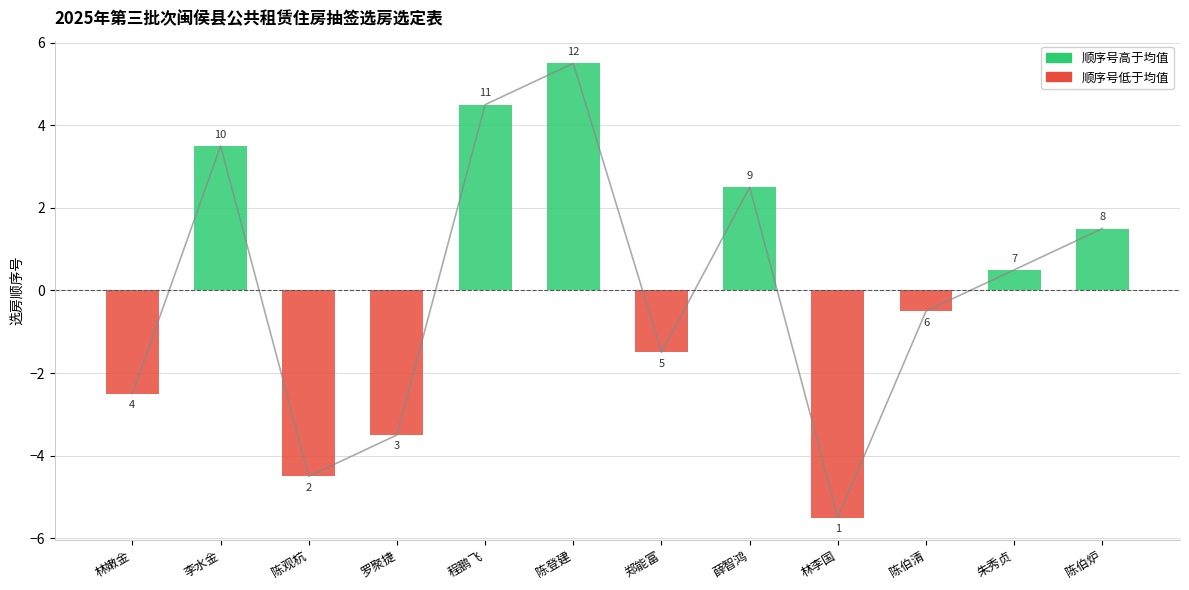

Rank the categories by value from highest to lowest.

陈登建, 程鹏飞, 李水金, 薛智鸿, 陈伯炉, 朱秀贞, 陈伯清, 郑能富, 林嫩金, 罗聚捷, 陈观杭, 林李国